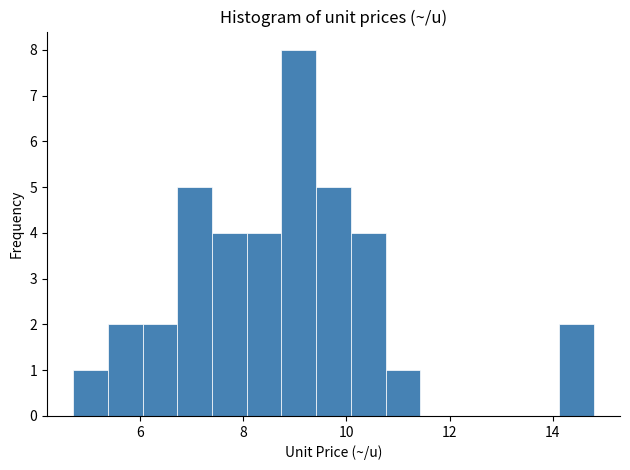

Read against the x-axis, roughly where is the centre of the tallest bar?

9.0